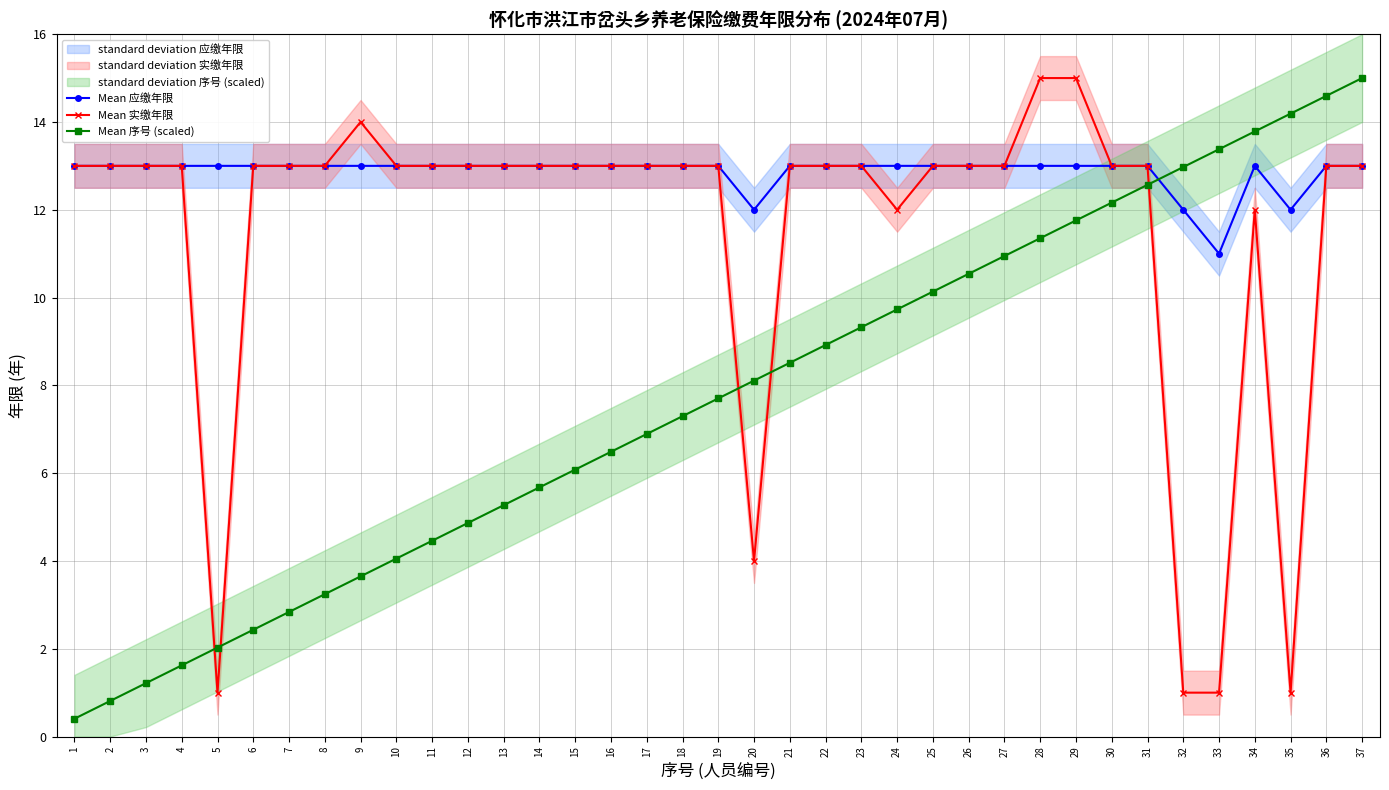

Rank the series at 2 from lowest to highest value.

Mean 序号 (scaled), Mean 应缴年限, Mean 实缴年限